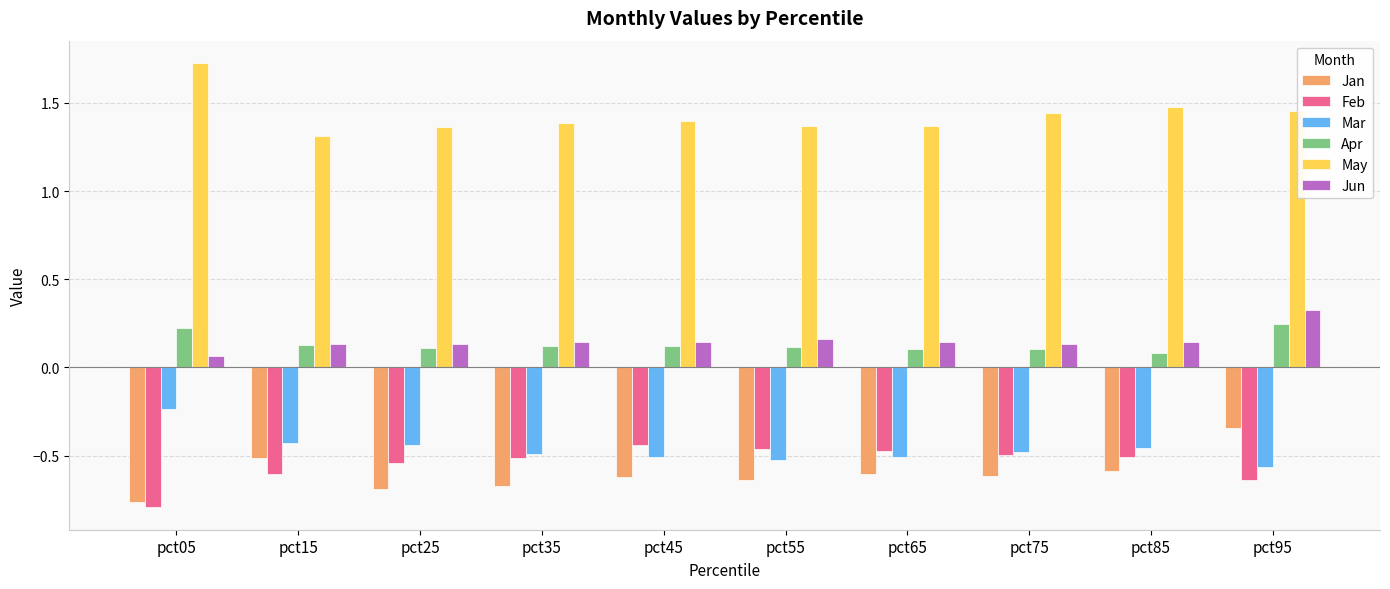

What is the sum of the Mar values at pct35 and pct55?

-1.0